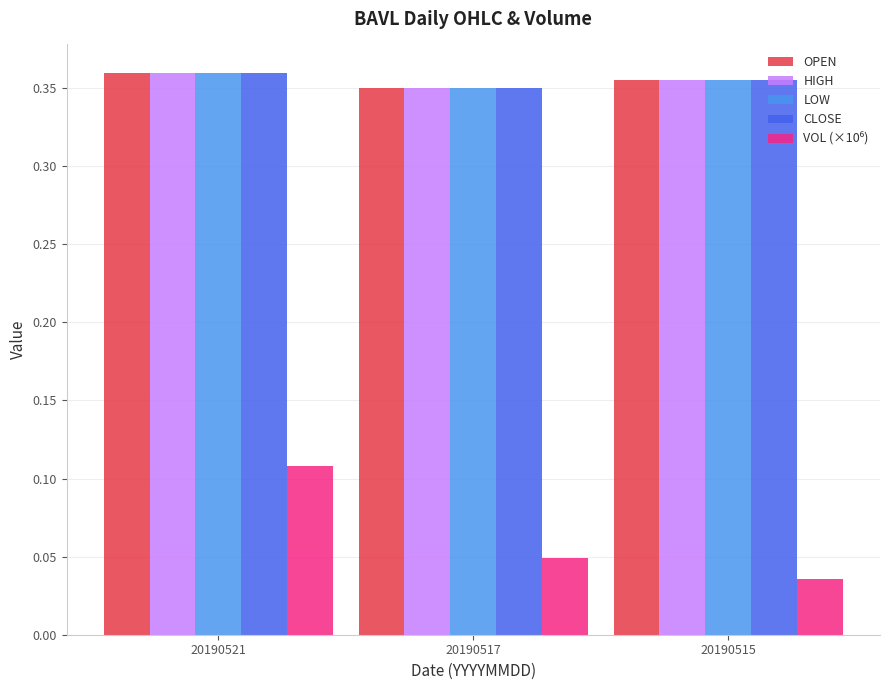

How many categories are shown in the chart?

3